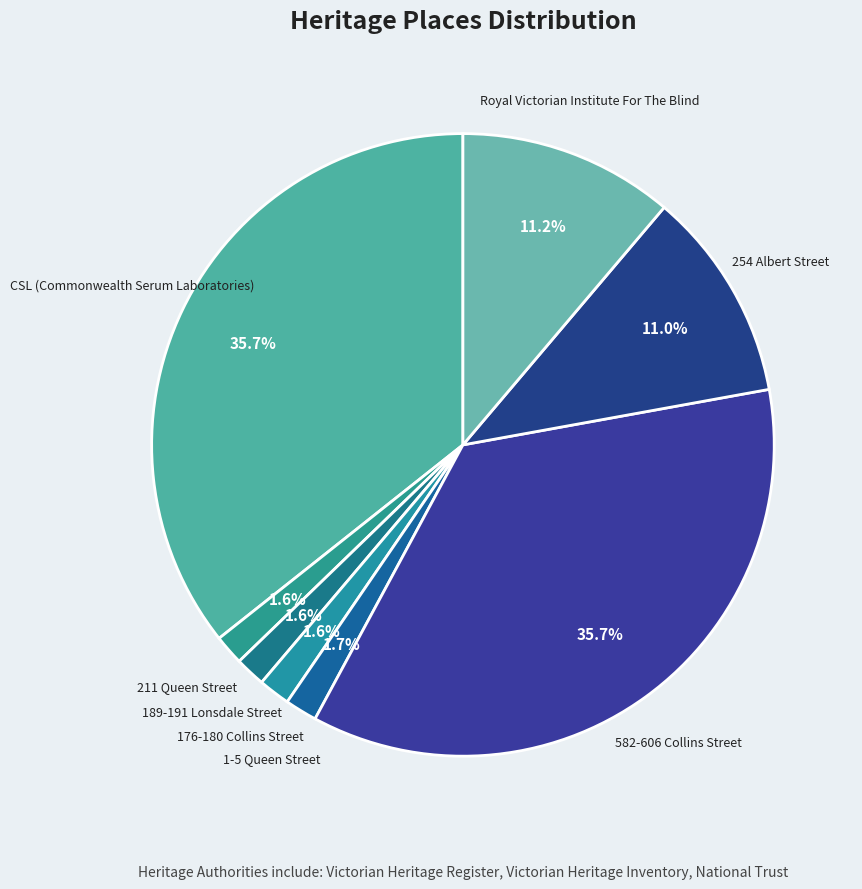

To the nearest percent, what is the average slice percentage?

12%